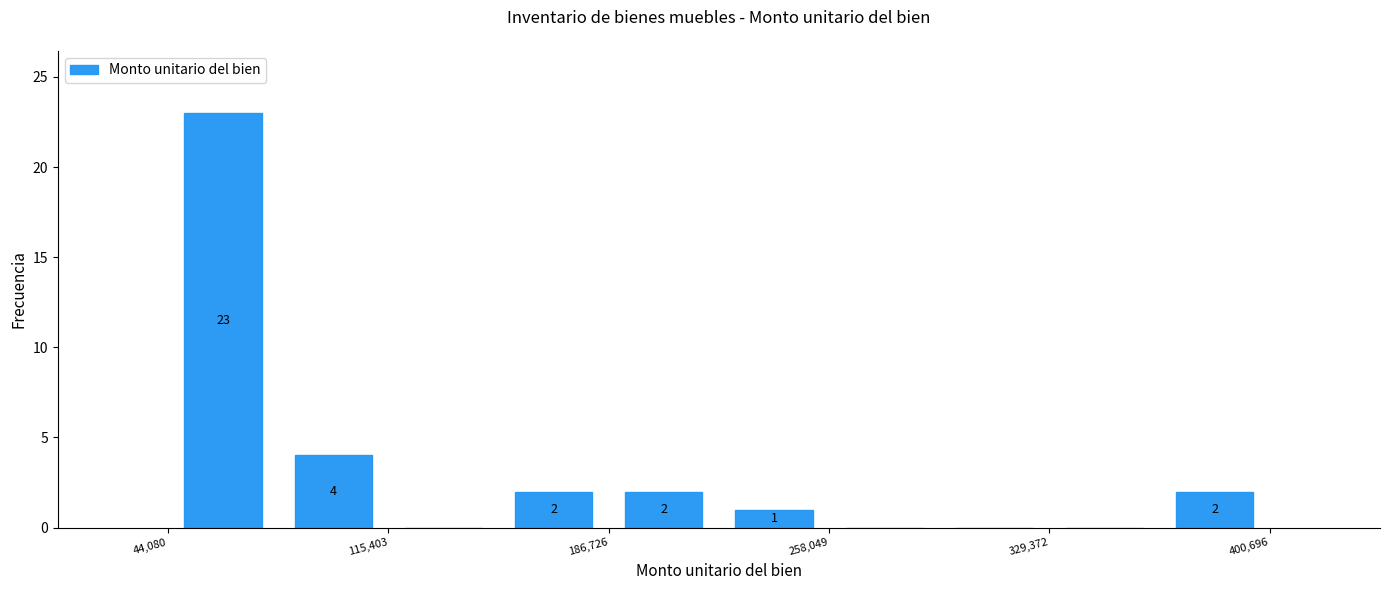

Around what value on the x-axis is the tallest bar? Give the approximate position of its centre, as read against the axis.

60000